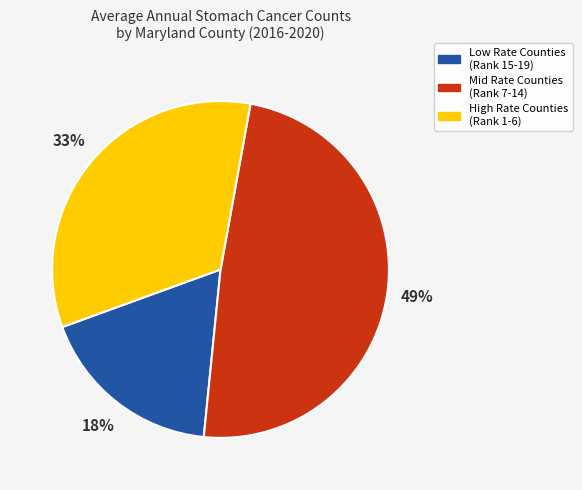

To the nearest percent, what is the average slice percentage?

33%